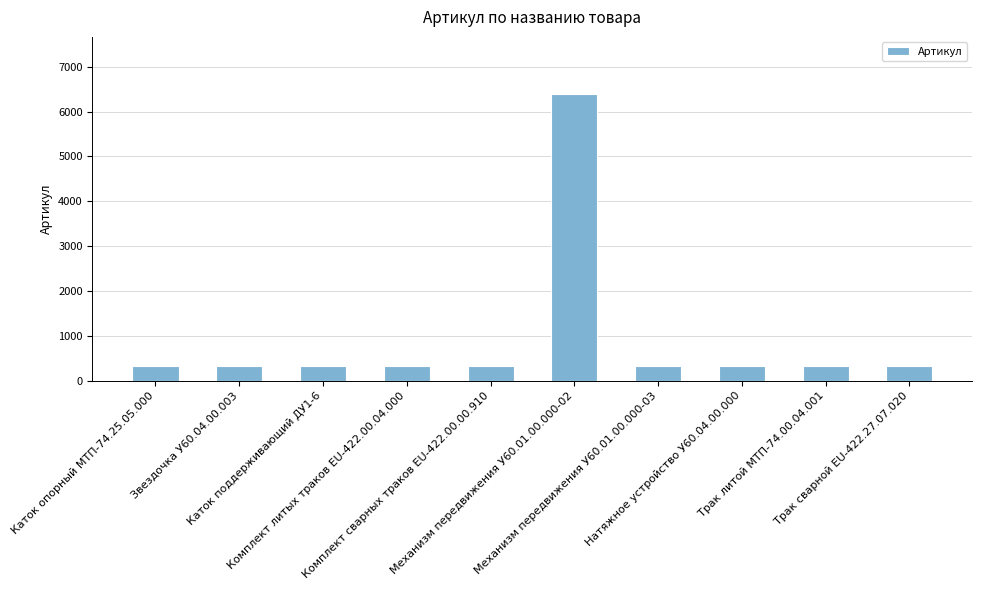

What position from the left is Механизм передвижения У60.01.00.000-03?

7